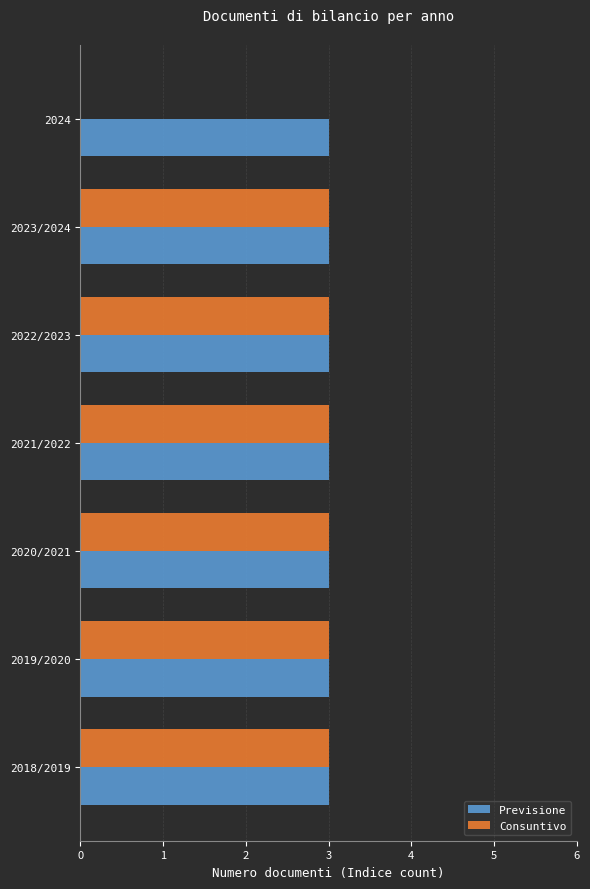

What is the sum of all Previsione values?

21